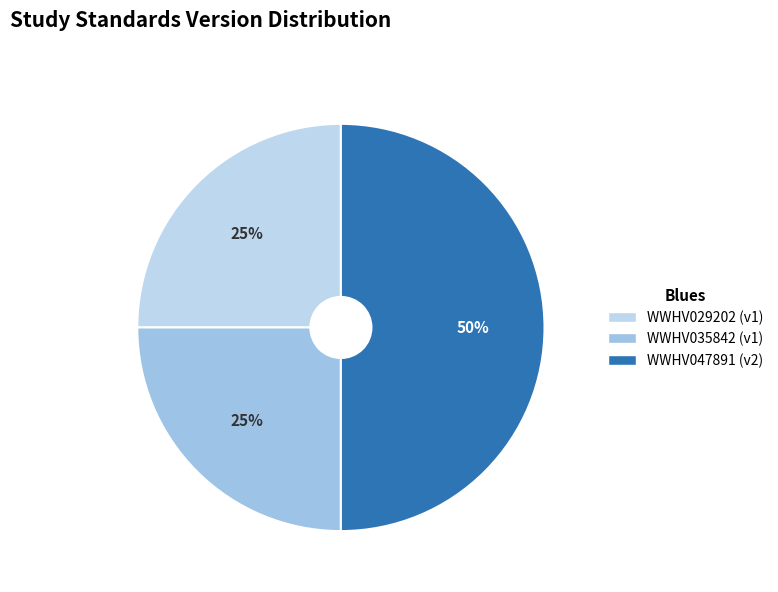

Count the number of slices in the pie.

3